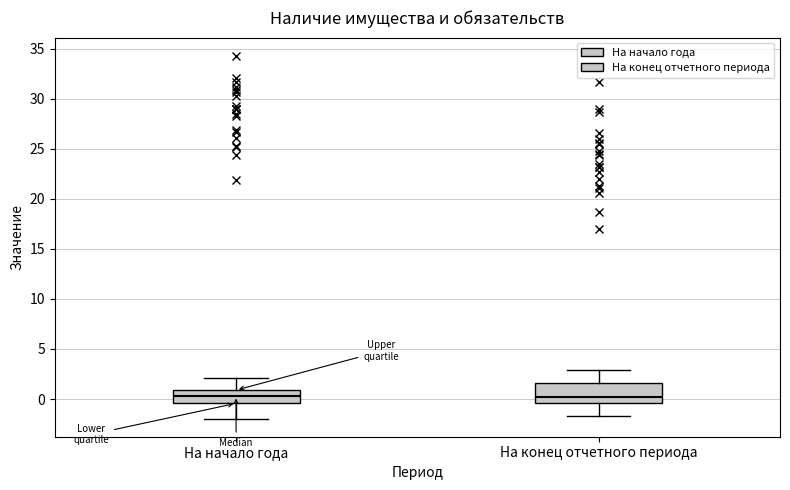

Where is the upper edge of the box for На конец отчетного периода on the y-axis? The values are not printed on the chart, so give them approximately, as read against the axis.

1.5